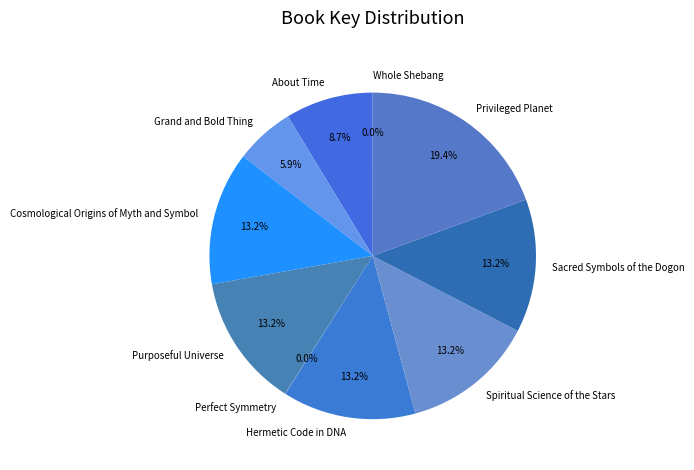

Approximately how many times larger is the value at Cosmological Origins of Myth and Symbol compared to Sacred Symbols of the Dogon?

1.0